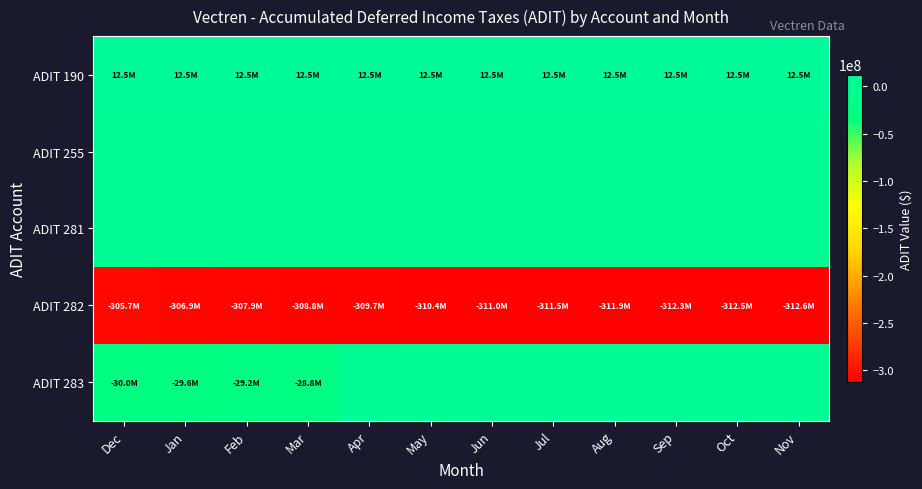

At which category is the sum across all series the highest?

Apr